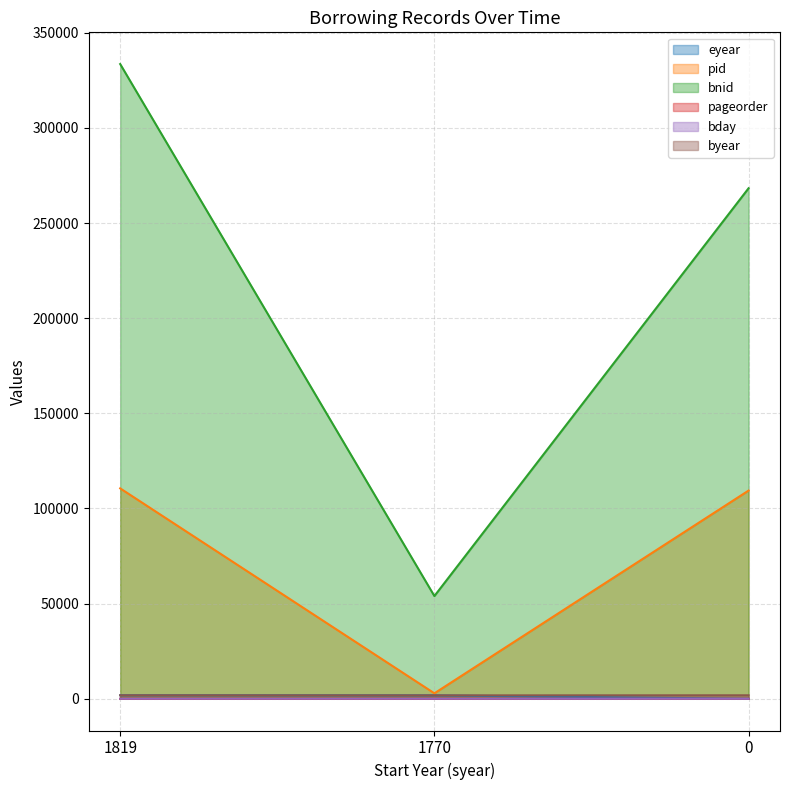

Which series has the widest spread of values?

bnid